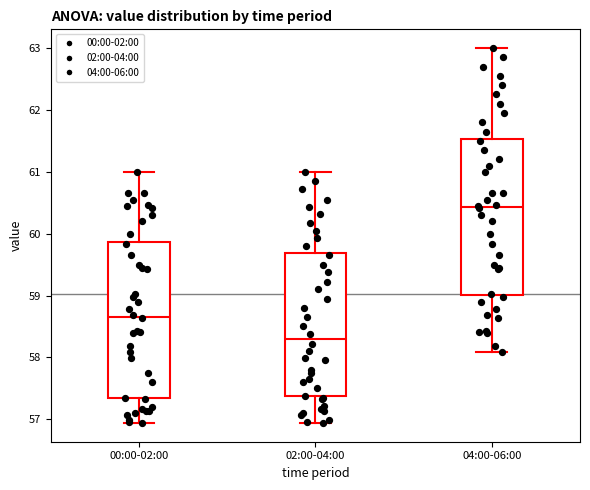

Reading left to right, read every box against the y-axis: the position of its median line, the range the box covers, and the ends of its whiskers. The values are not printed on the chart, so give them approximately, as read against the axis.

00:00-02:00: median 58.7, box 57.3 to 59.9, whiskers 56.9 to 61.0
02:00-04:00: median 58.3, box 57.4 to 59.7, whiskers 56.9 to 61.0
04:00-06:00: median 60.4, box 59.0 to 61.5, whiskers 58.1 to 63.0